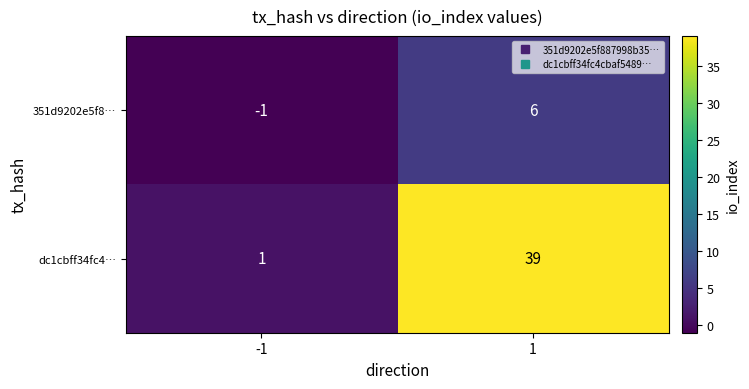

What is the sum of all 351d9202e5f8… values?

5